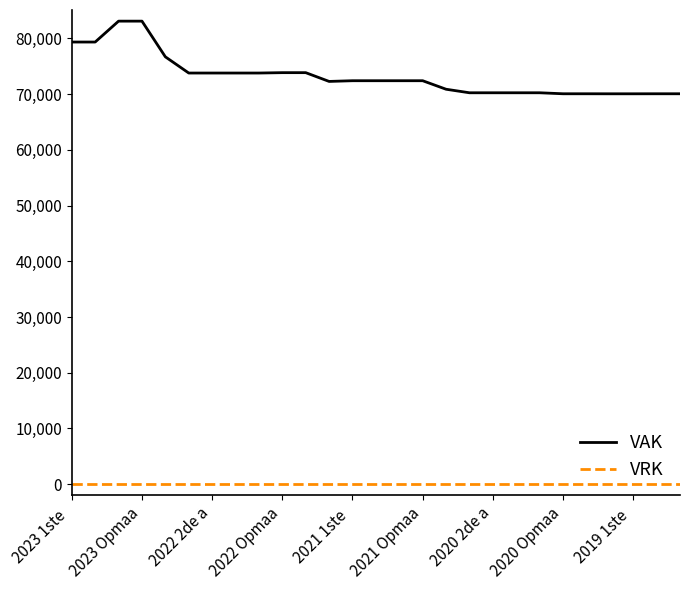

True or false: VRK and VAK intersect in this chart.

False